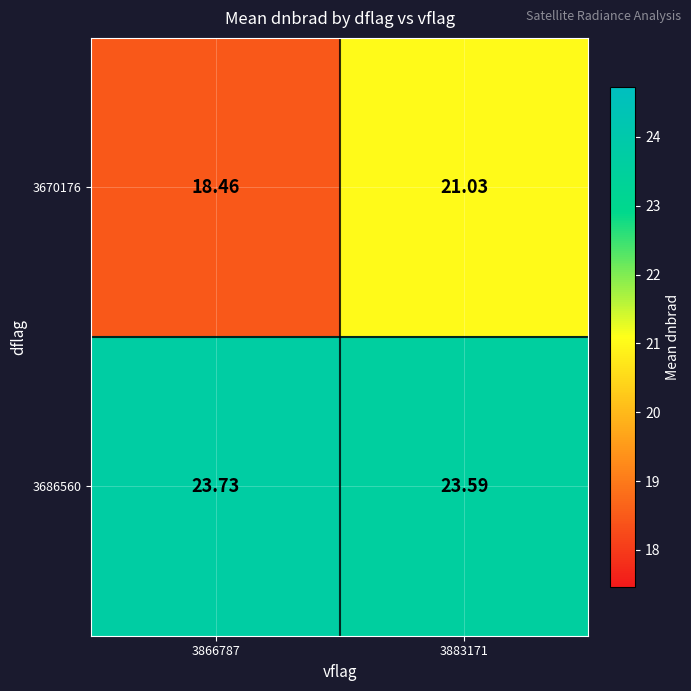

Which series has the largest total across all categories?

3686560